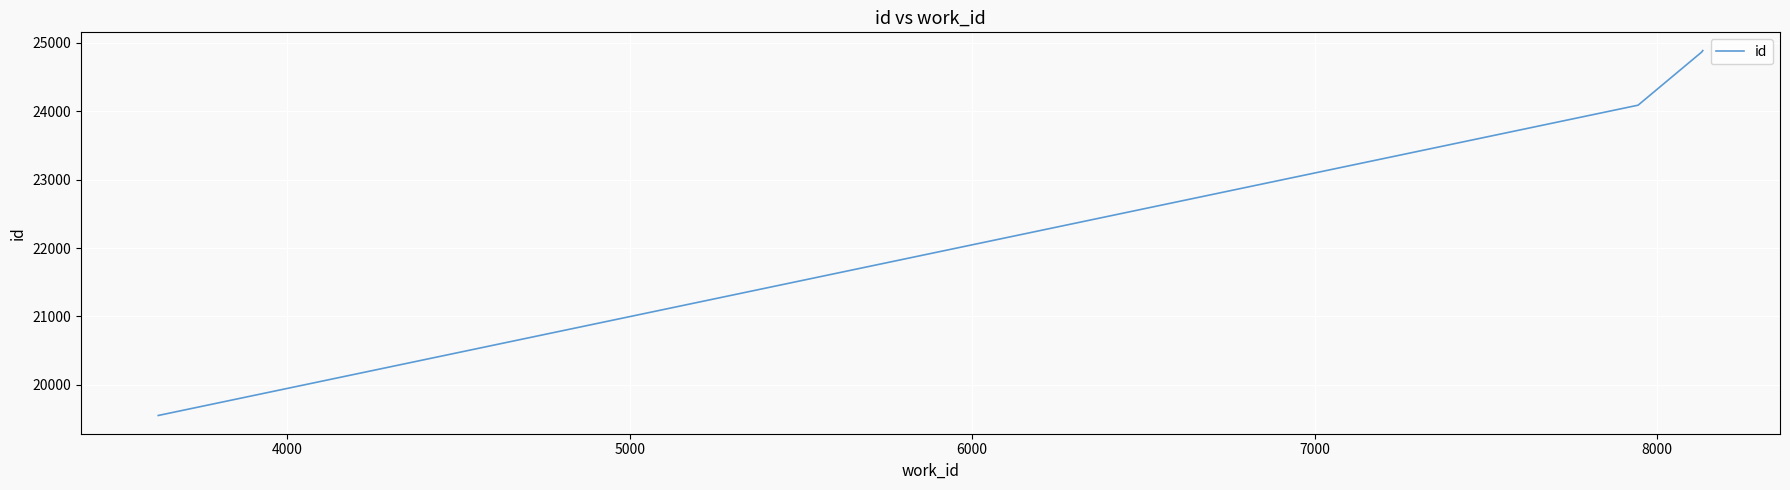

What is the maximum value shown in the chart?

24885